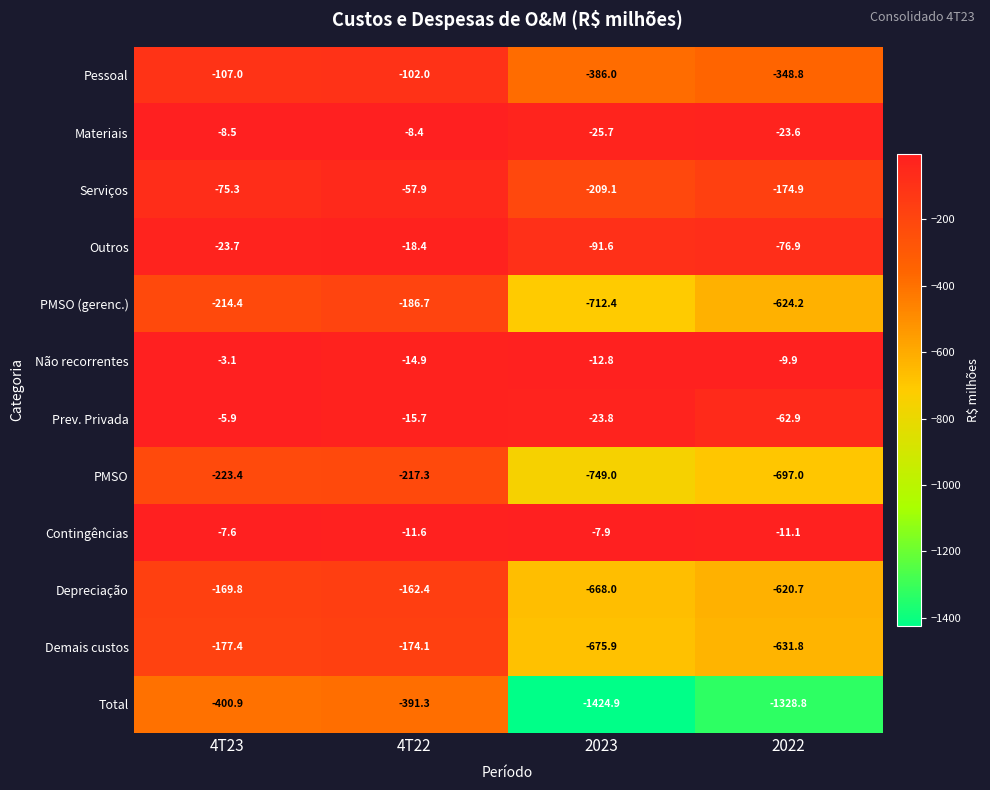

Where is Prev. Privada nearest to the value -34?

2023